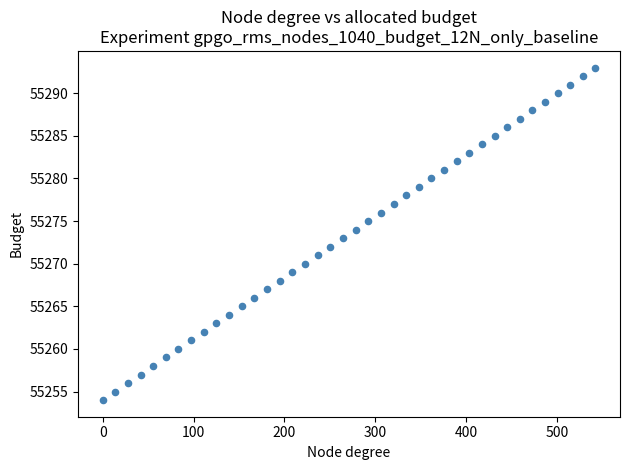

What is the range of Y values (max minus min)?

39